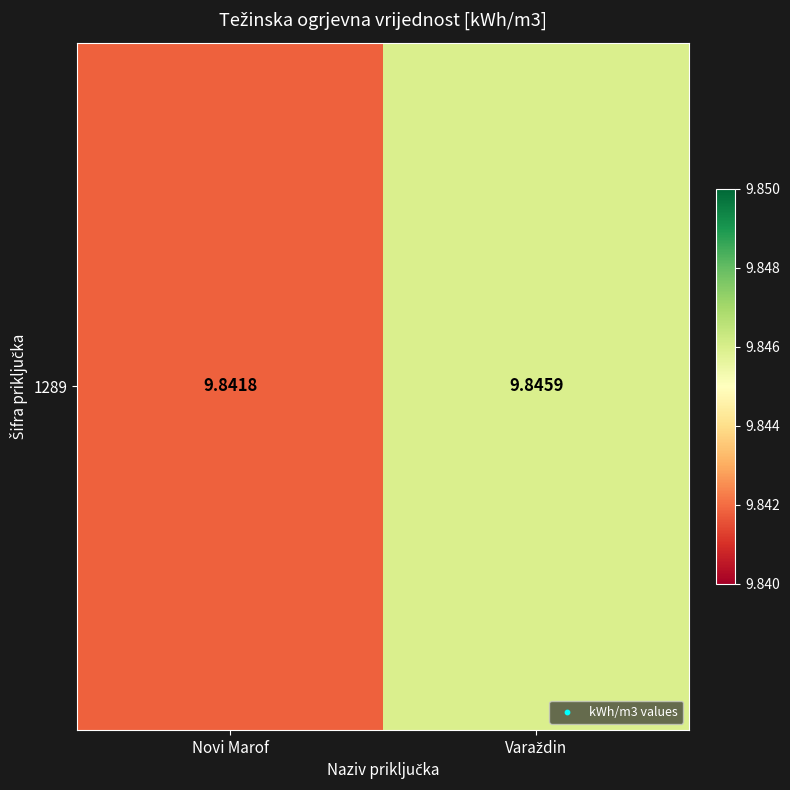

Reading left to right, extract all data points from this chart.

Novi Marof=9.8	Varaždin=9.8